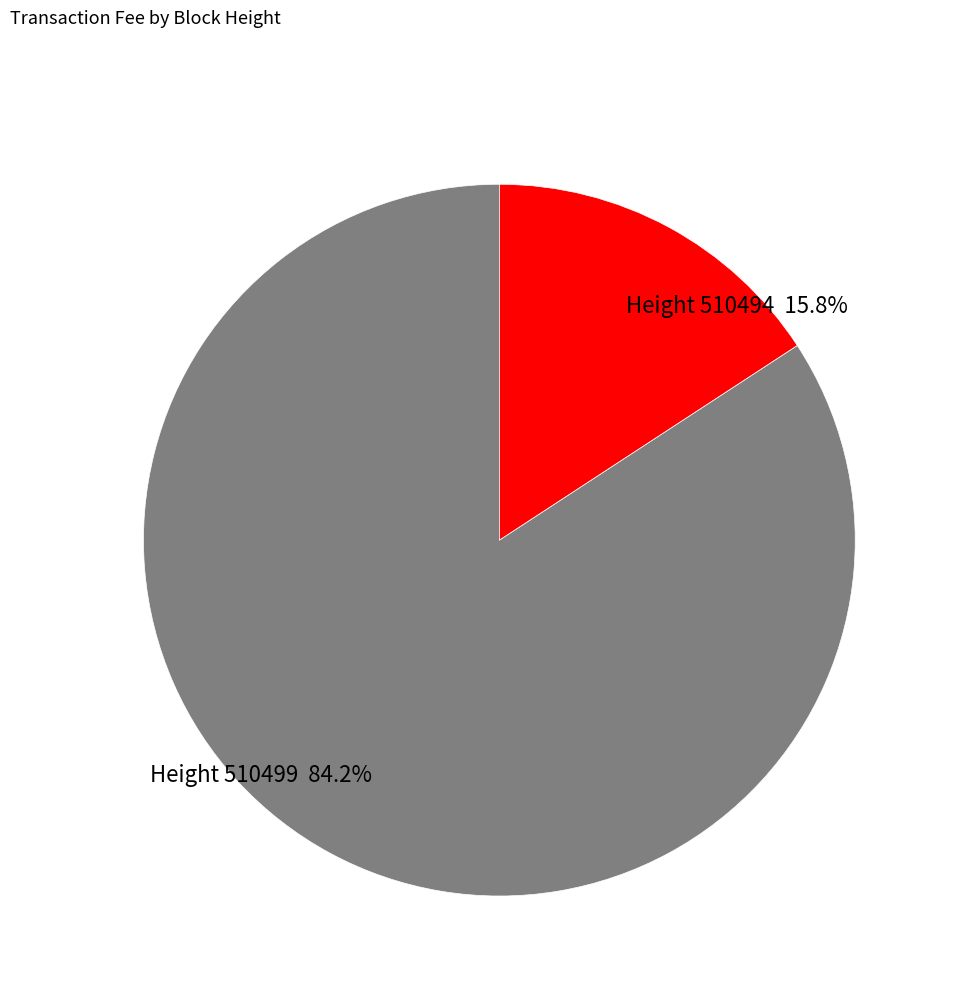

Is there a majority slice in this chart?

Yes